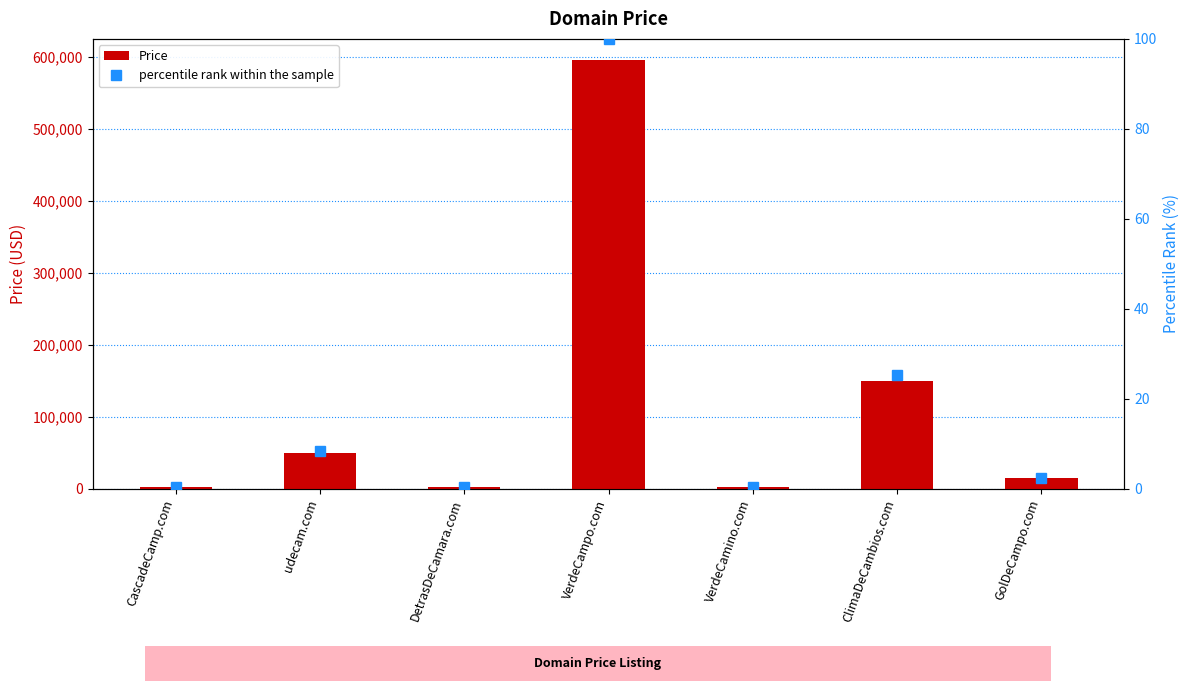

Between udecam.com and DetrasDeCamara.com, which is larger?

udecam.com